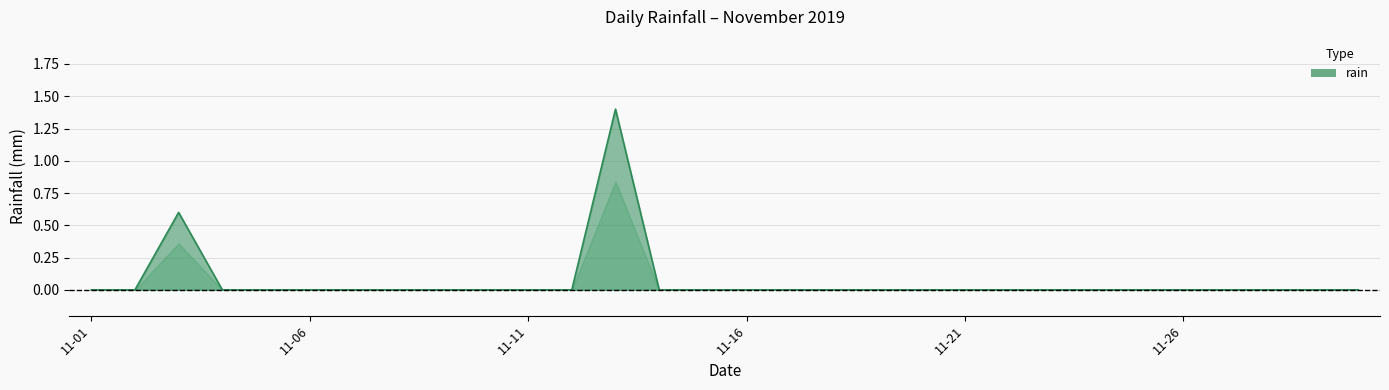

How many lines are shown in the chart?

1